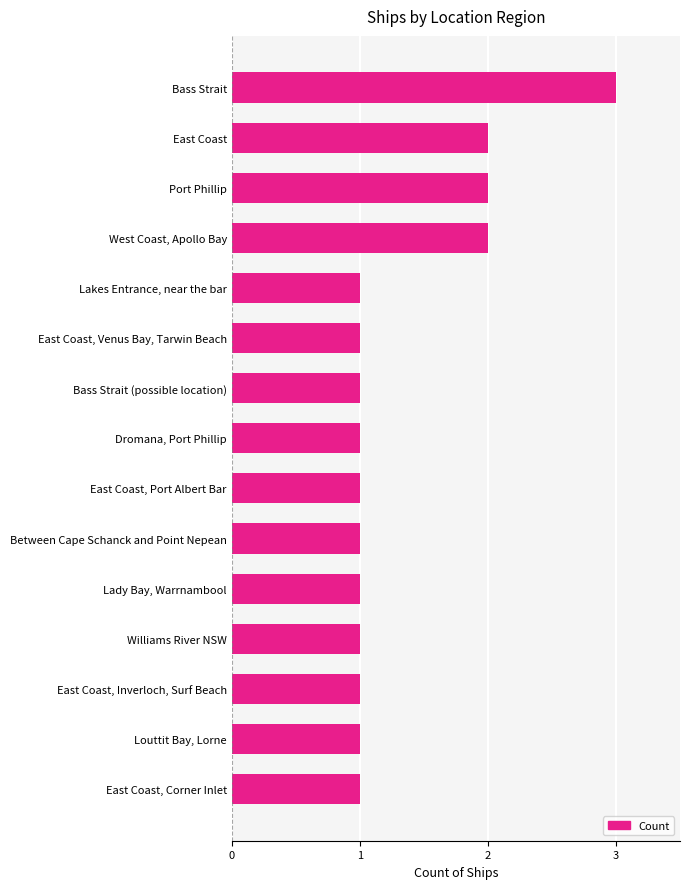

How many categories are shown in the chart?

15